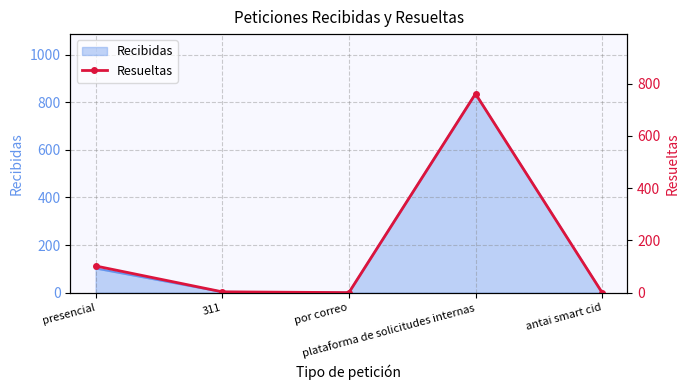

What is the maximum value for Recibidas?

836